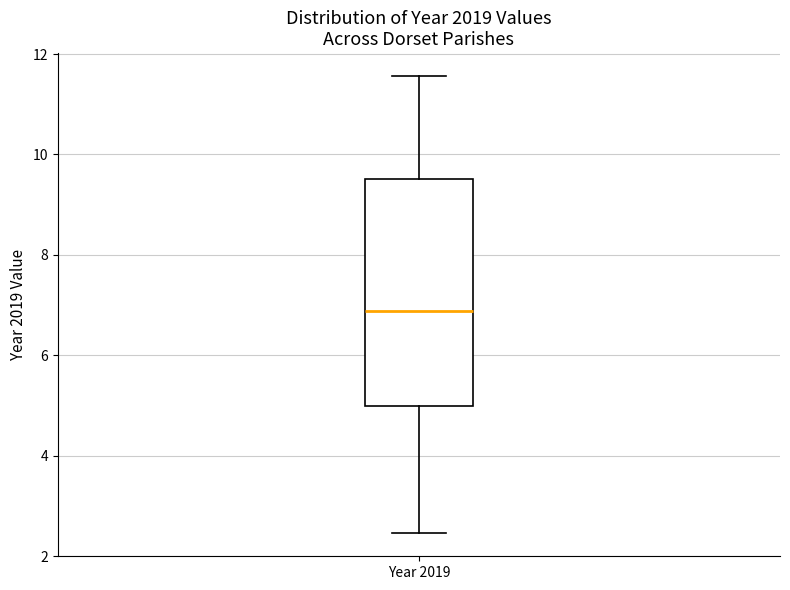

Transcribe this box plot: give where the median line is, the range the box spans, and where the two whiskers end, as read against the y-axis. The values are not printed on the chart, so give them approximately, as read against the axis.

median 6.8, box 5.0 to 9.6, whiskers 2.4 to 11.6